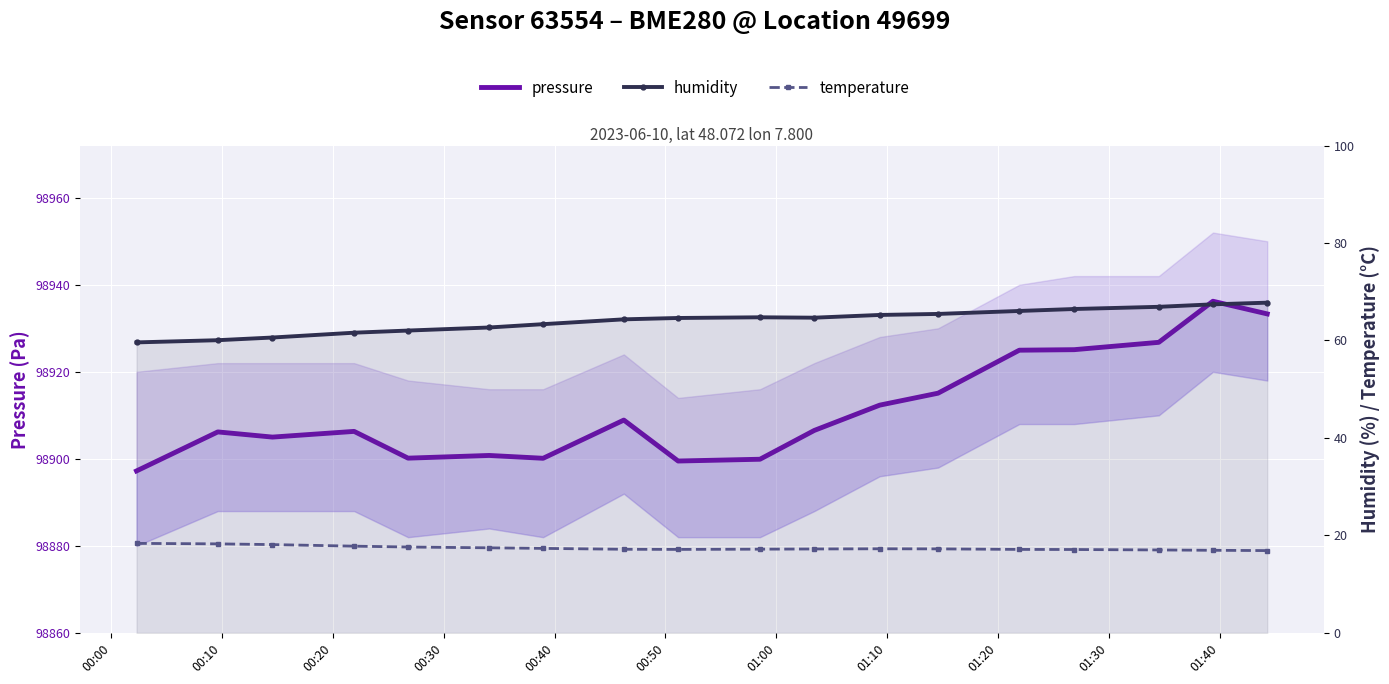

Where does the temperature series first go above 17?

00:00